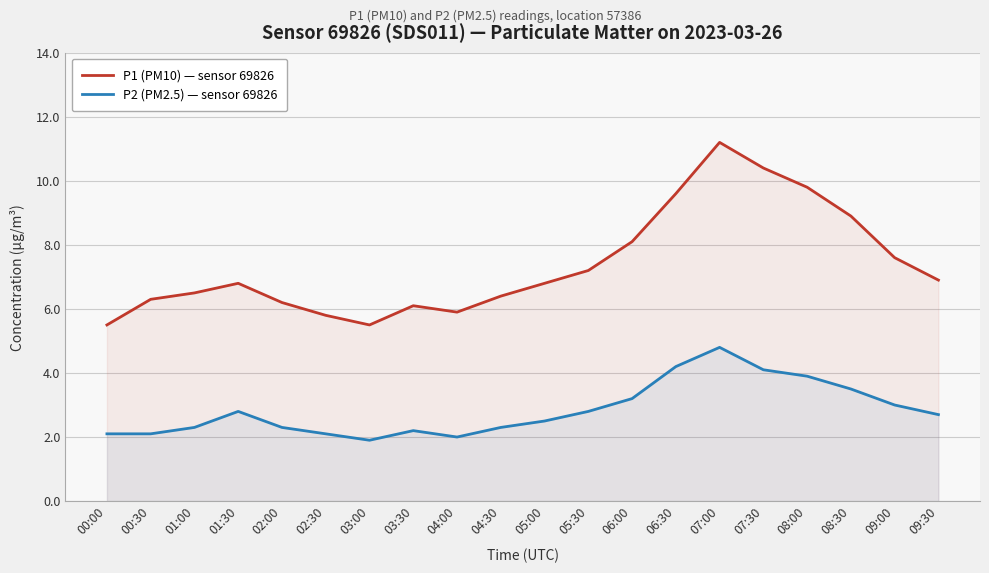

Which series has the widest spread of values?

P1 (PM10) — sensor 69826